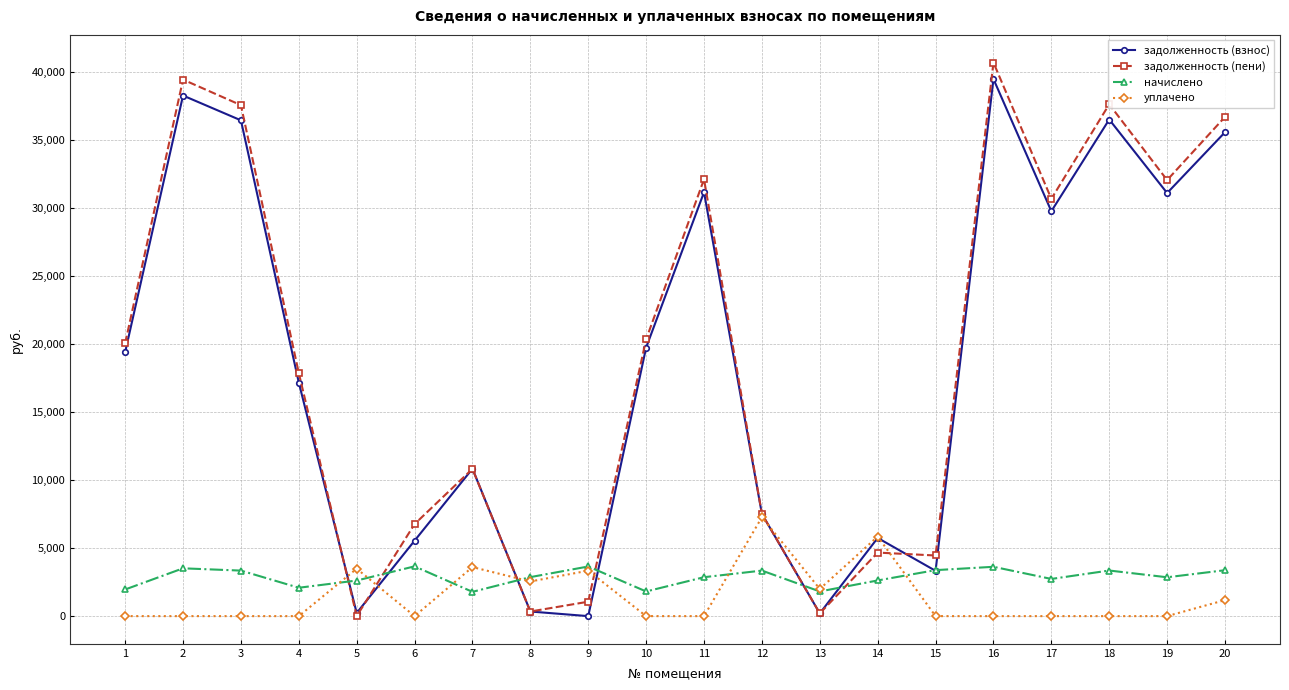

Is the value of задолженность (пени) at 9 greater than the value of задолженность (взнос) at 4?

No